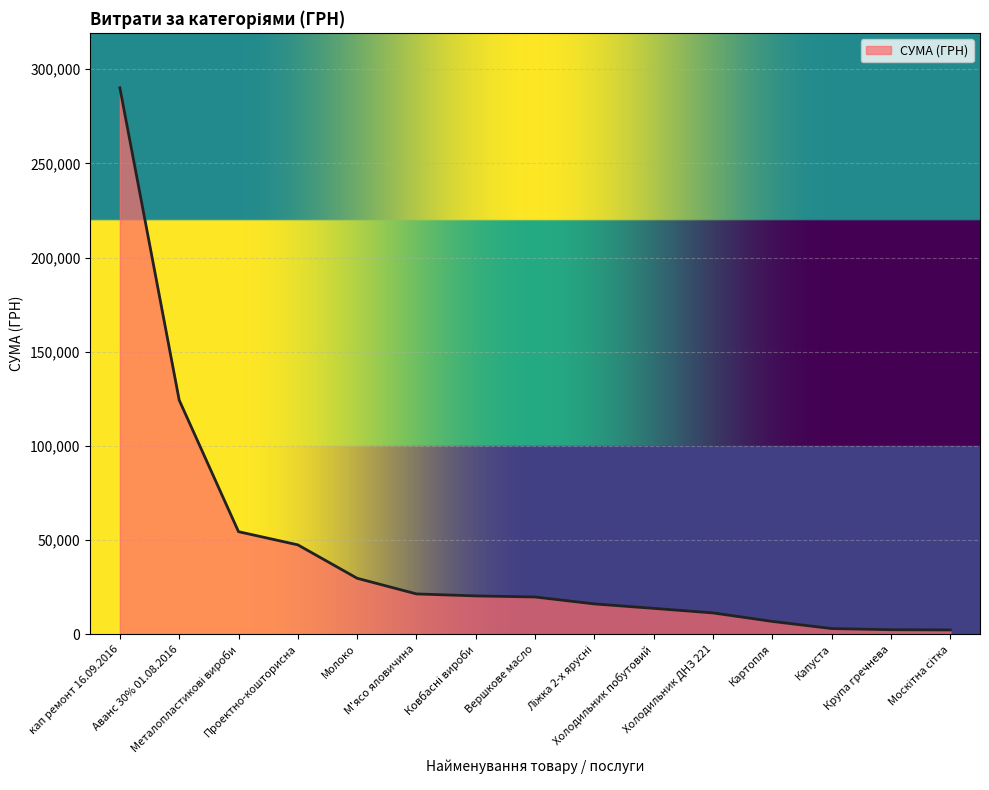

How many lines are shown in the chart?

1